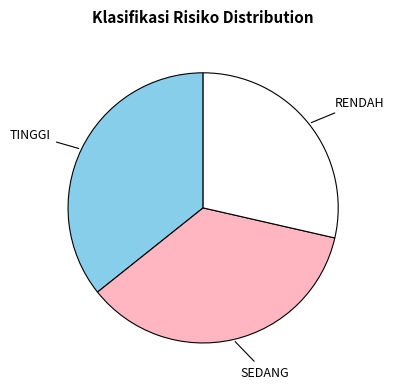

Which category has the smallest portion of the pie?

RENDAH